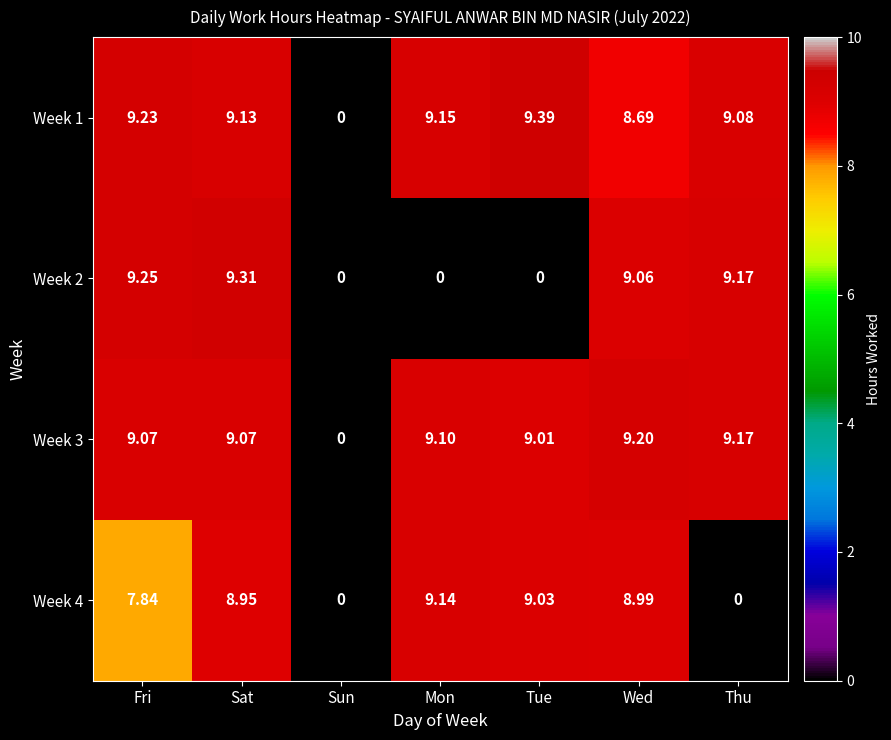

Which series has the largest range (max minus min)?

Week 1